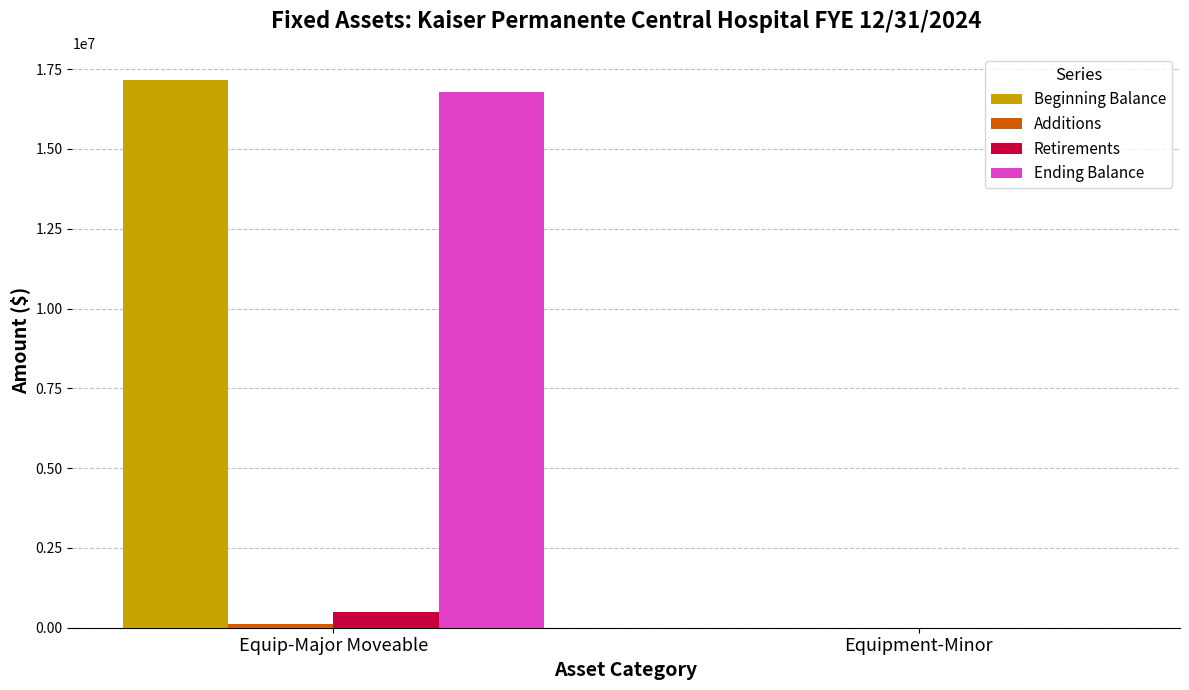

At which category is the sum across all series the highest?

Equip-Major Moveable